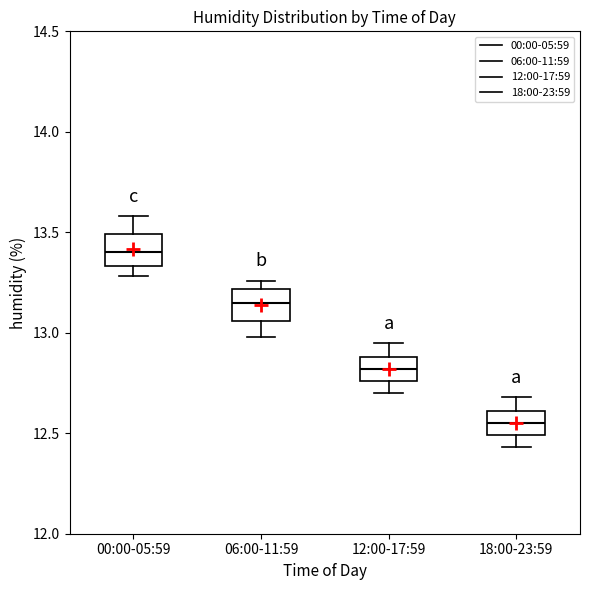

Reading left to right, read every box against the y-axis: the position of its median line, the range the box covers, and the ends of its whiskers. The values are not printed on the chart, so give them approximately, as read against the axis.

00:00-05:59: median 13.40, box 13.35 to 13.50, whiskers 13.30 to 13.60
06:00-11:59: median 13.15, box 13.05 to 13.20, whiskers 13.00 to 13.25
12:00-17:59: median 12.80, box 12.75 to 12.90, whiskers 12.70 to 12.95
18:00-23:59: median 12.55, box 12.50 to 12.60, whiskers 12.45 to 12.70